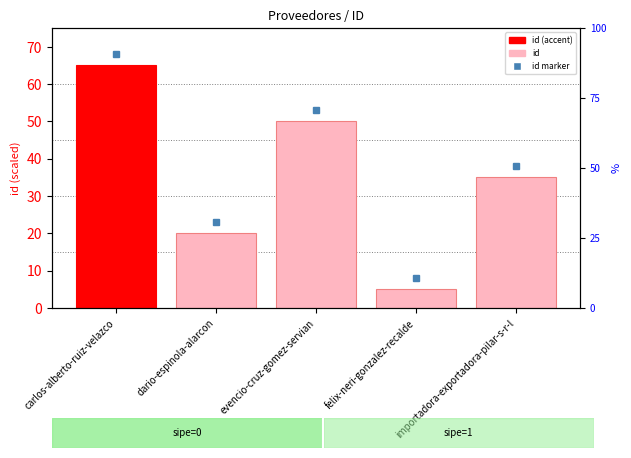

Which category has the highest value across all series?

carlos-alberto-ruiz-velazco